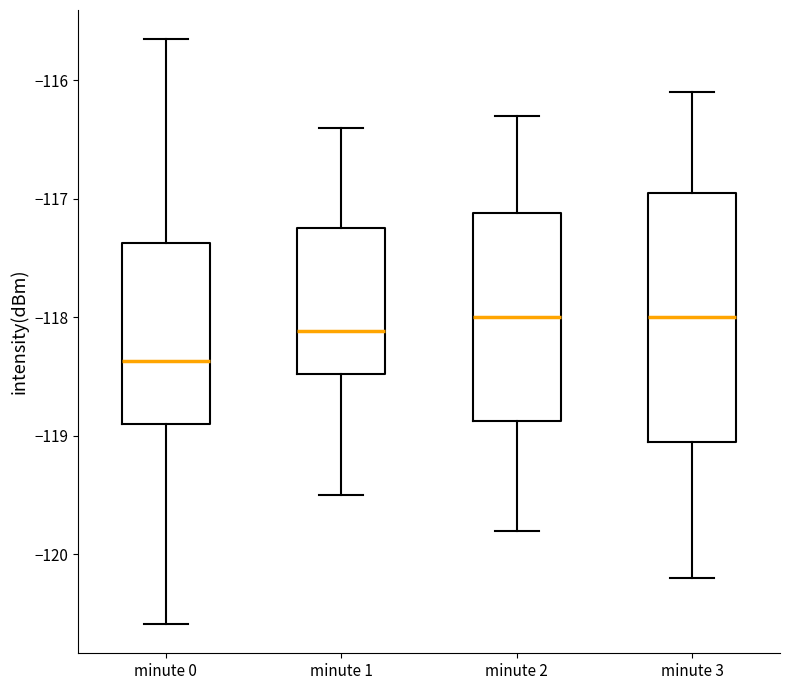

Where is the lower edge of the box for minute 2 on the y-axis? The values are not printed on the chart, so give them approximately, as read against the axis.

-118.9